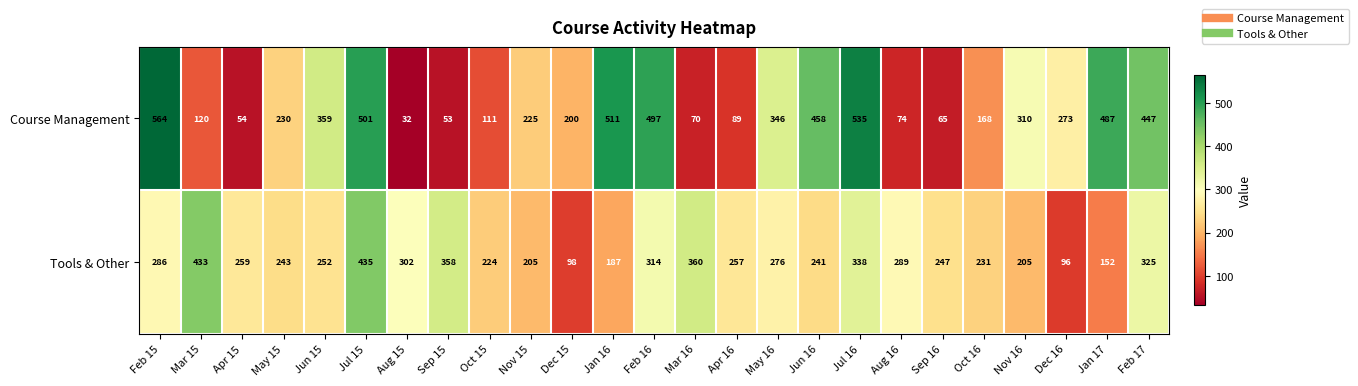

True or false: Tools & Other has a value of 425 at Apr 15.

False